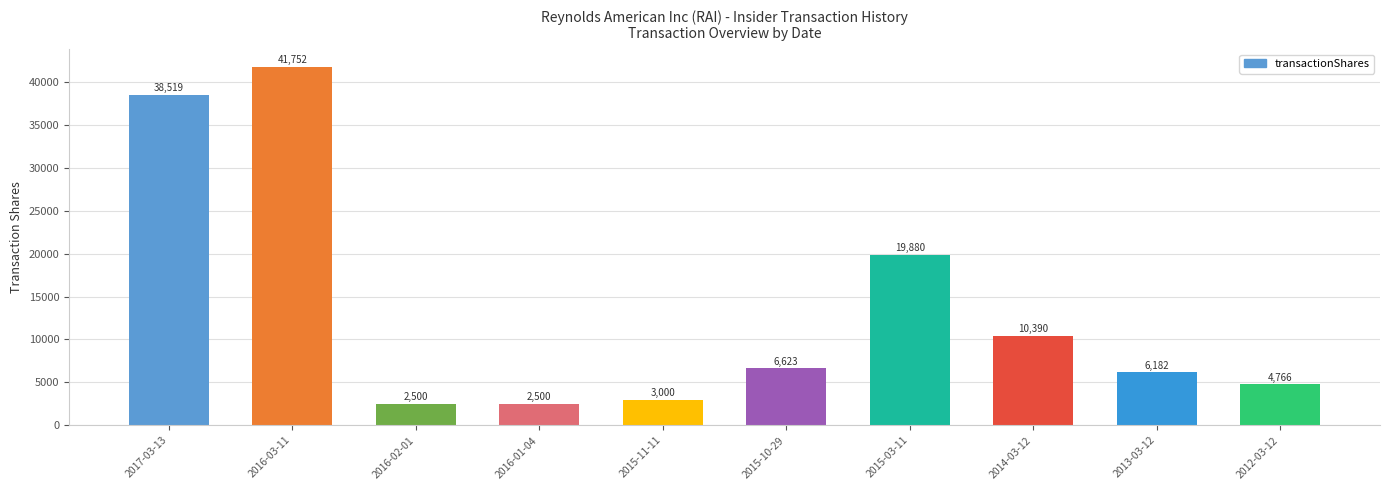

Reading left to right, transcribe all the data shown in this chart.

38519	41752	2500	2500	3000	6623	19880	10390	6182	4766